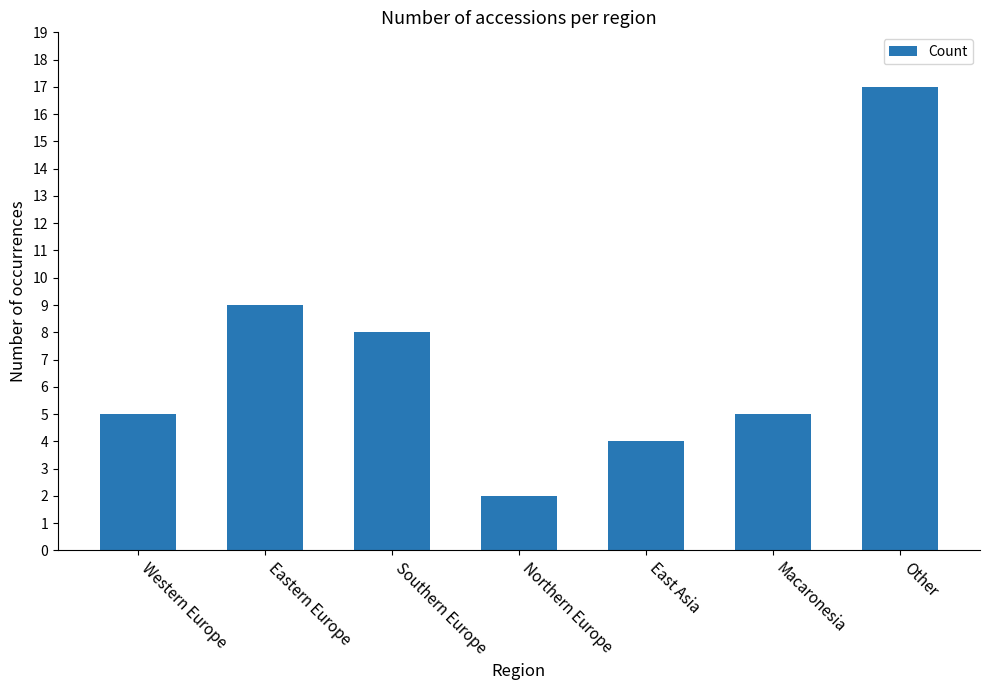

What is the label of the 1st bar from the right?

Other